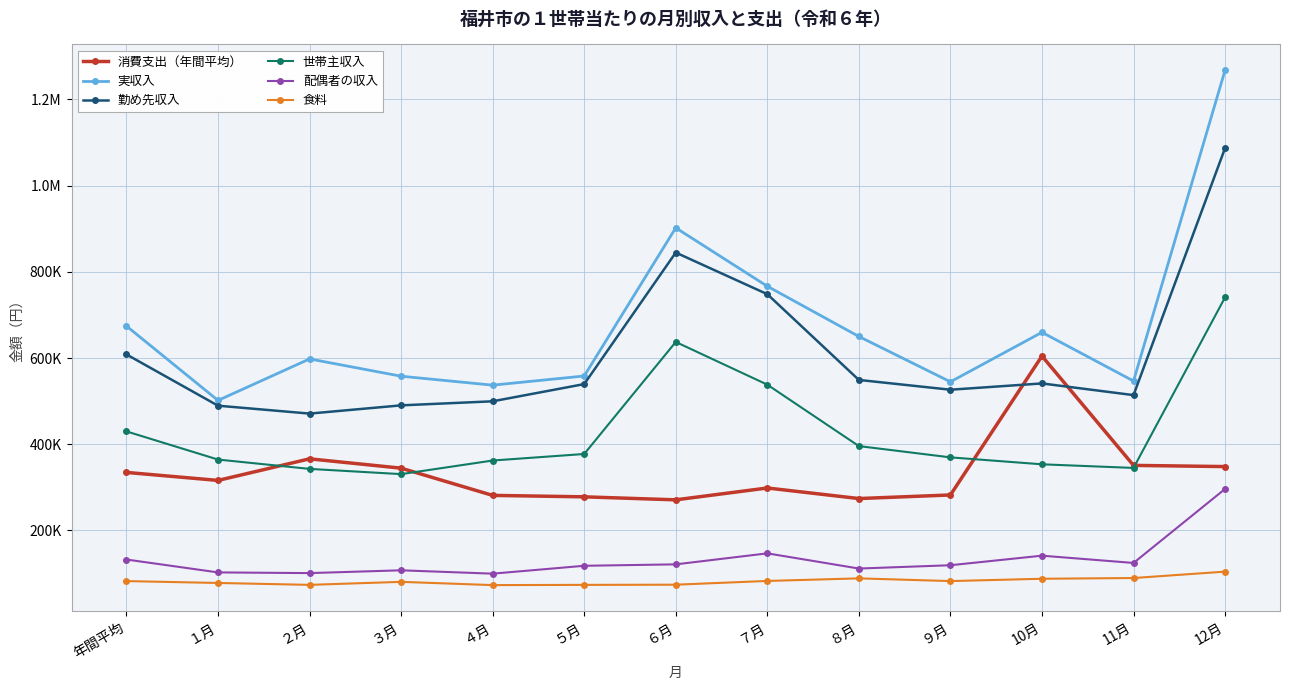

True or false: 消費支出（年間平均） and 実収入 intersect in this chart.

False